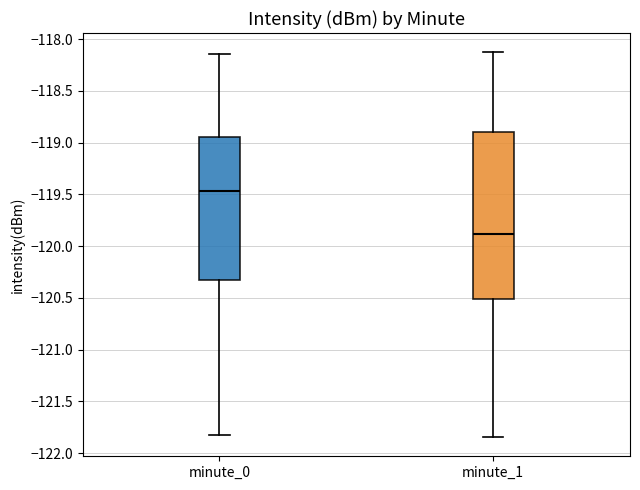

Which box is the tallest, from its lower edge to its upper edge?

minute_1